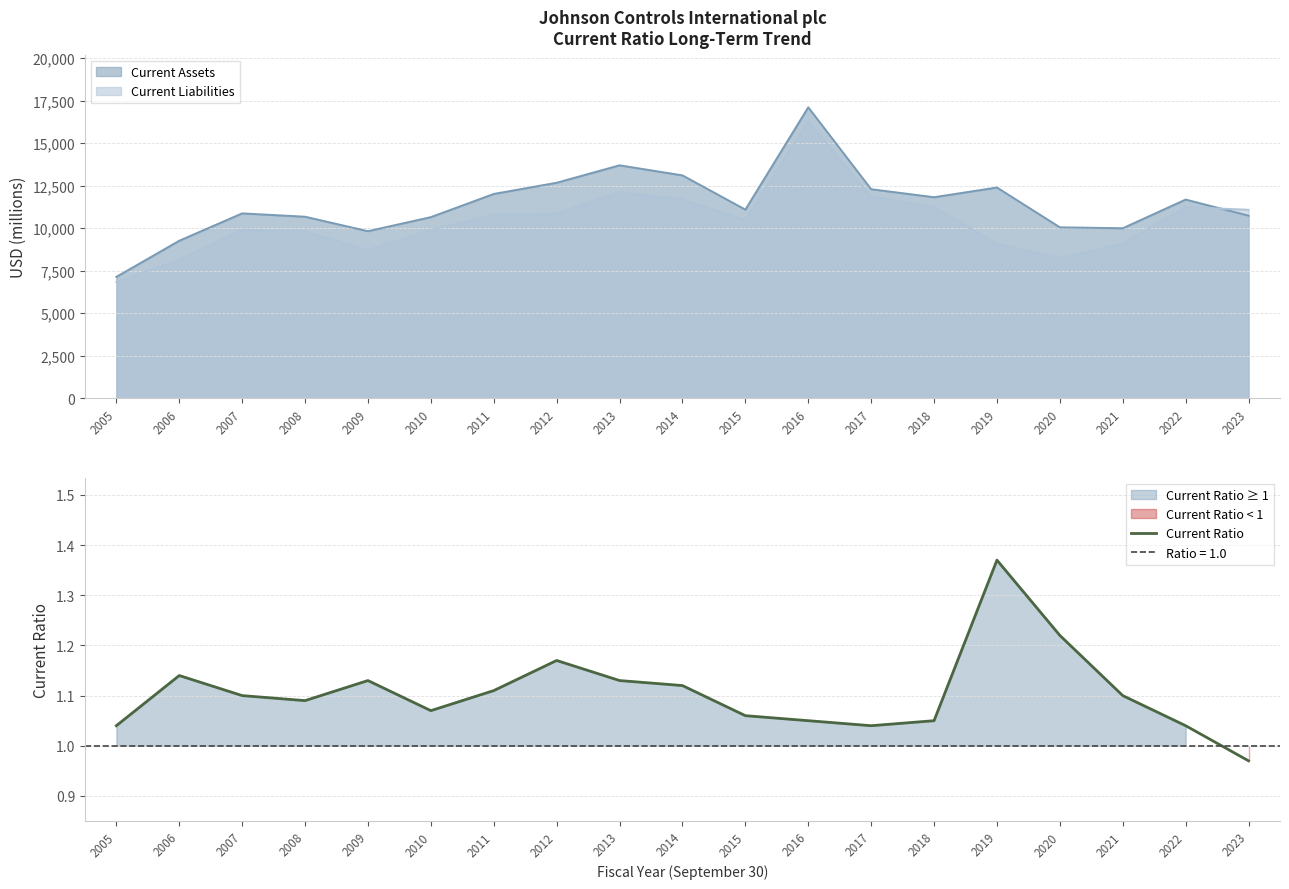

Does the chart have visible grid lines?

Yes